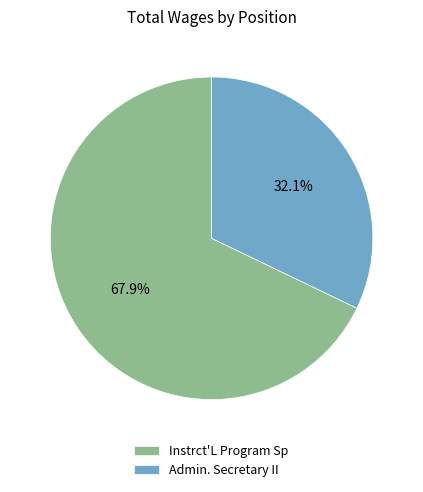

Does Instrct'L Program Sp account for over 50% of the chart?

Yes